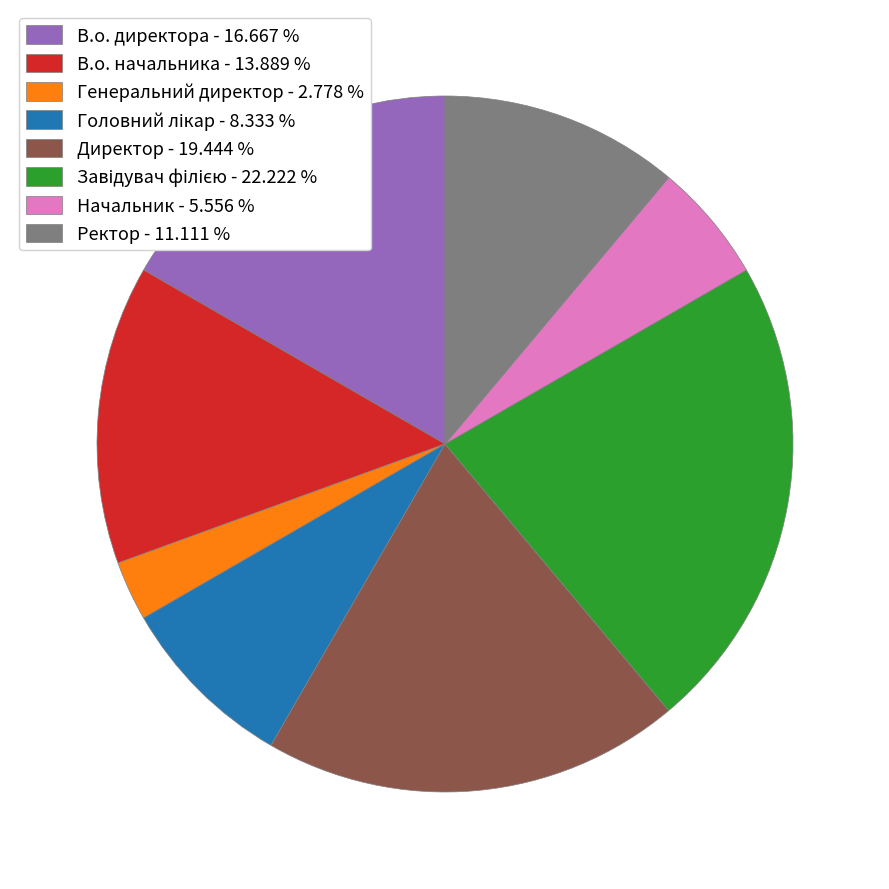

How many slices are in this pie chart?

8